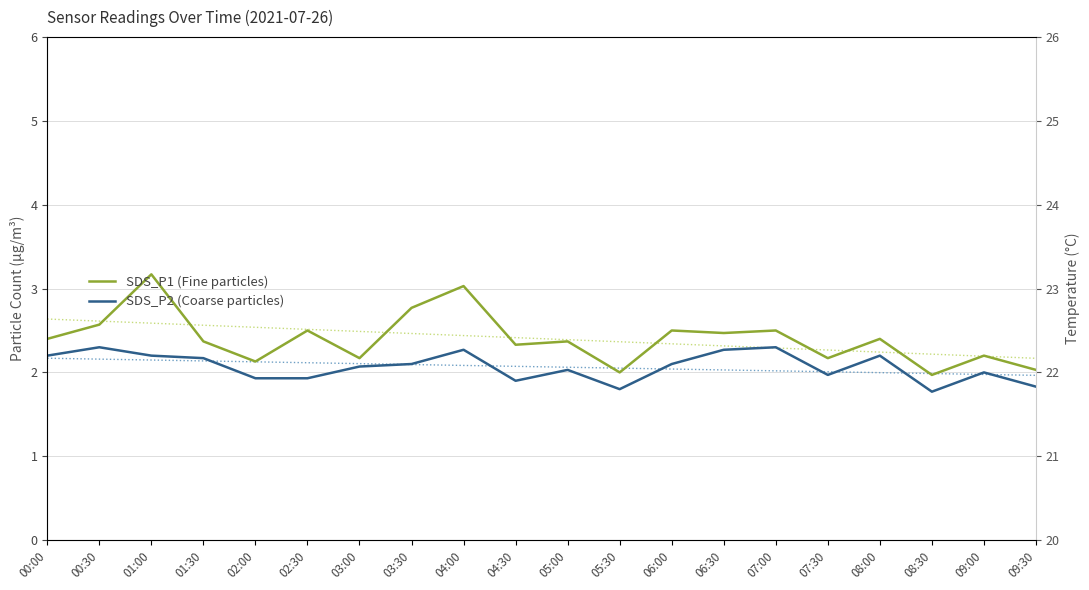

Which series has the widest spread of values?

SDS_P1 (Fine particles)